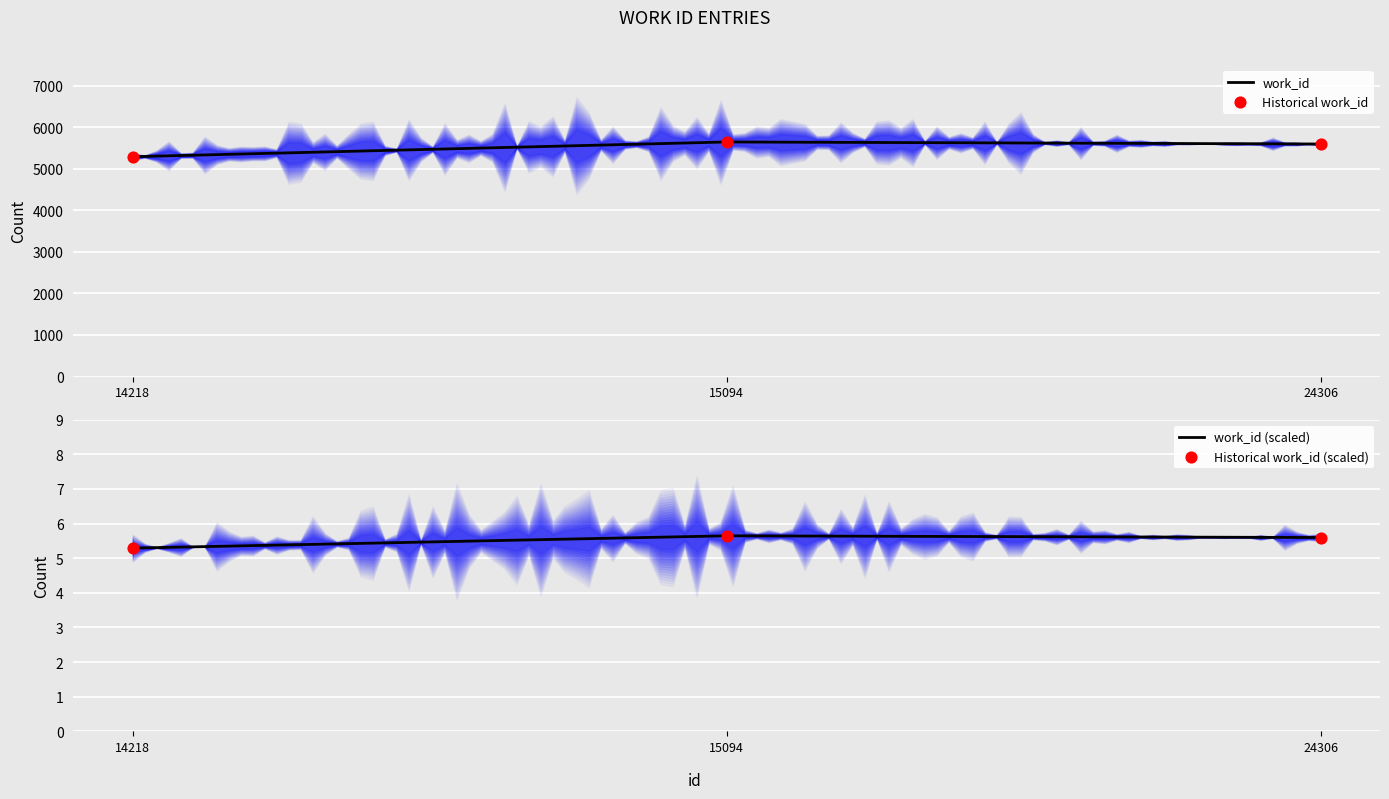

Approximately how many times larger is the value at 14218 compared to 15094?

0.9